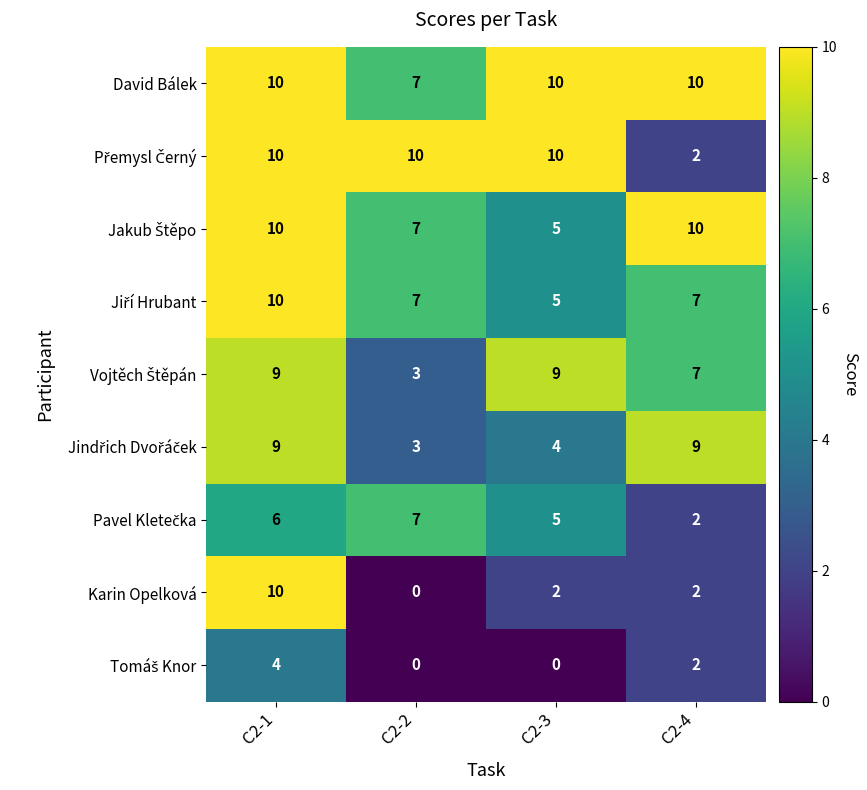

What is the spread (max minus min) of values at C2-1?

6